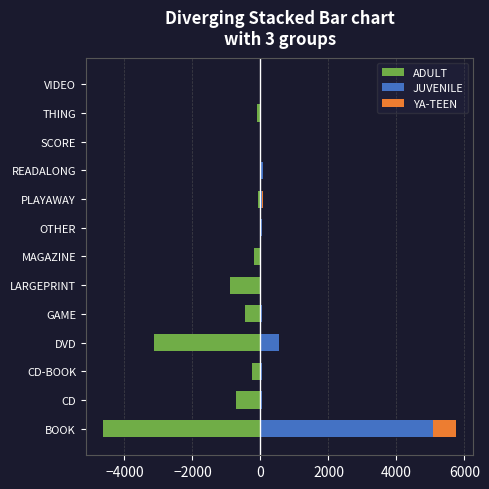

Reading left to right, transcribe all the data shown in this chart.

ADULT: -4617	-707	-246	-3118	-441	-883	-182	-1	-59	0	-5	-89	0
JUVENILE: 5082	55	41	549	46	2	0	48	54	88	2	29	1
YA-TEEN: 661	0	6	0	0	1	0	0	11	0	0	0	0